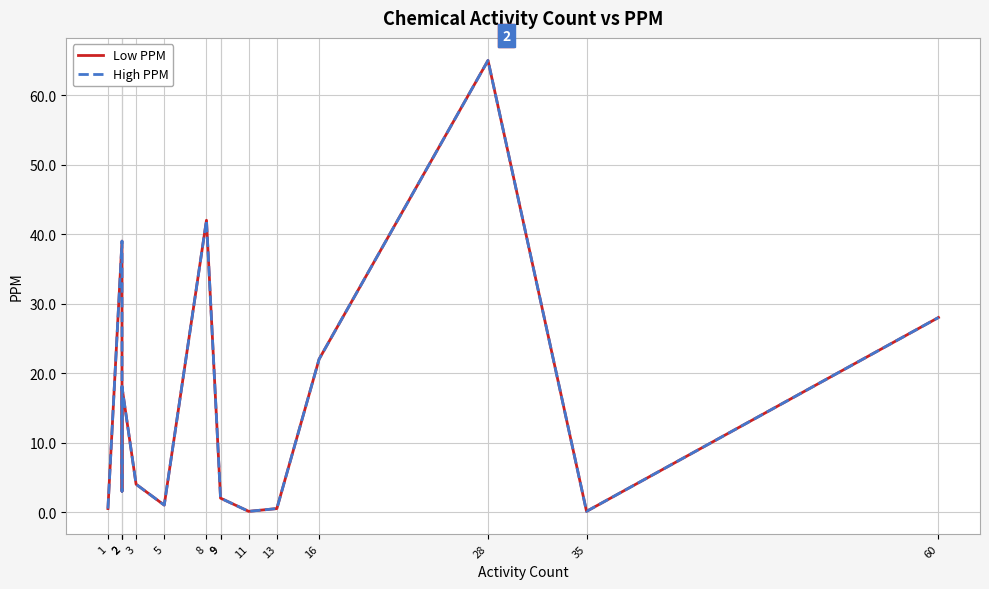

What is the lowest value of the Low PPM series?

0.1